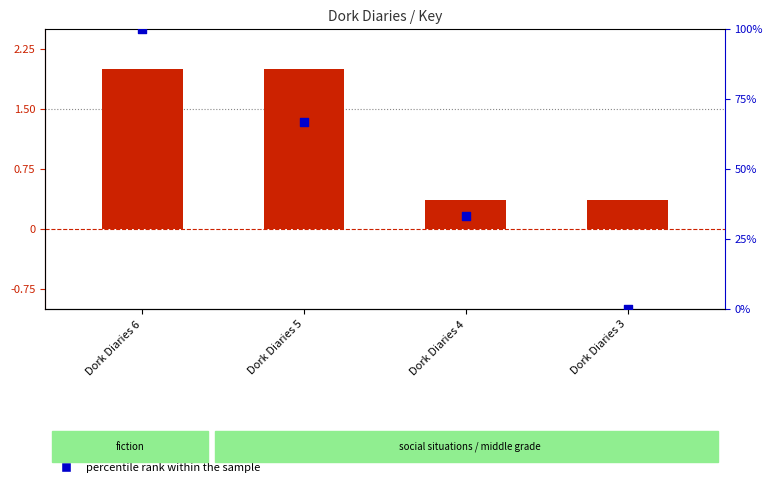

Which series has the largest total across all categories?

percentile rank within the sample